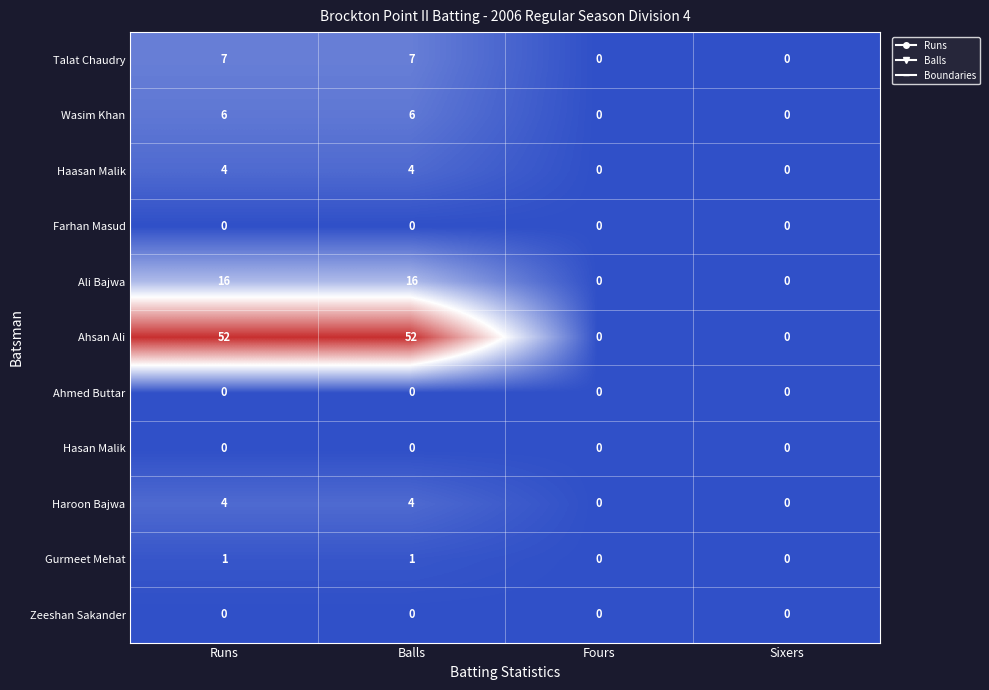

What is the total value across all series at Runs?

90